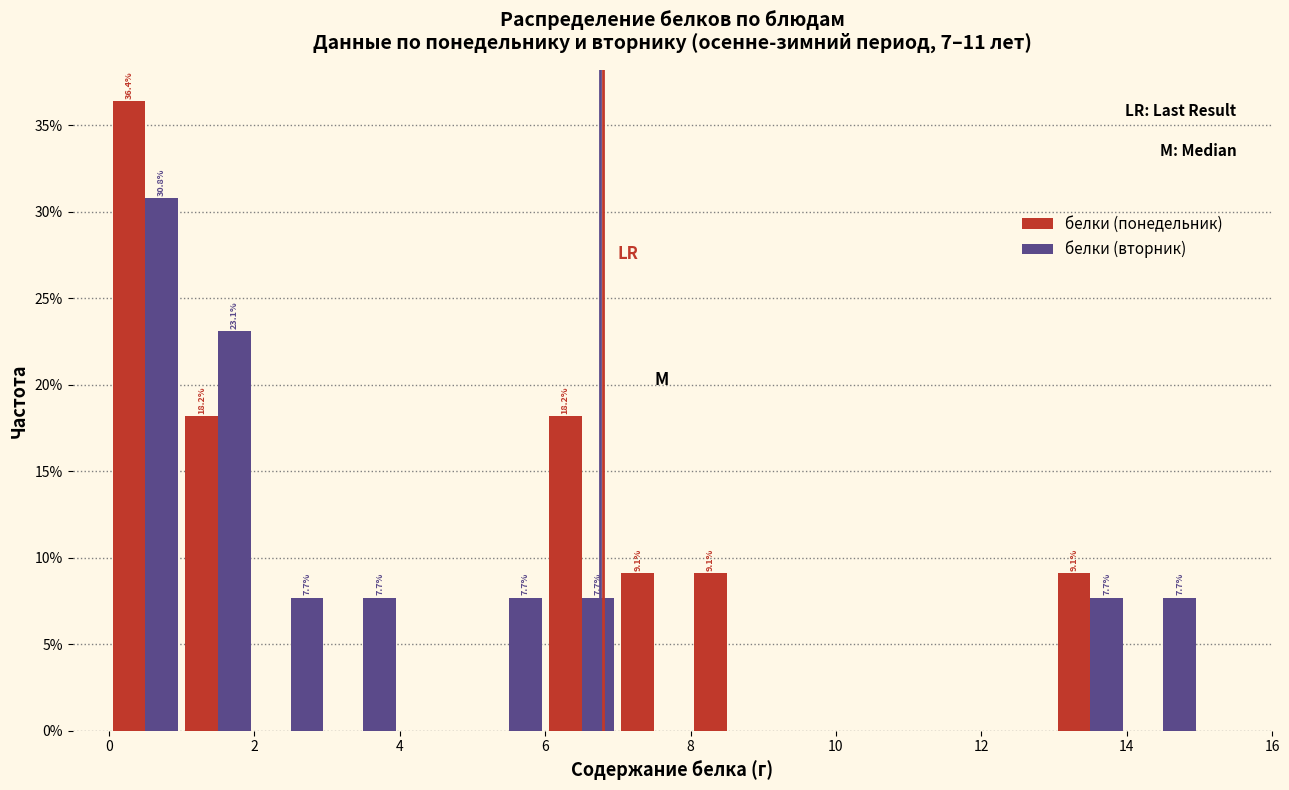

In the белки (понедельник) series, which range on the x-axis has the tallest bar?

0 to 1